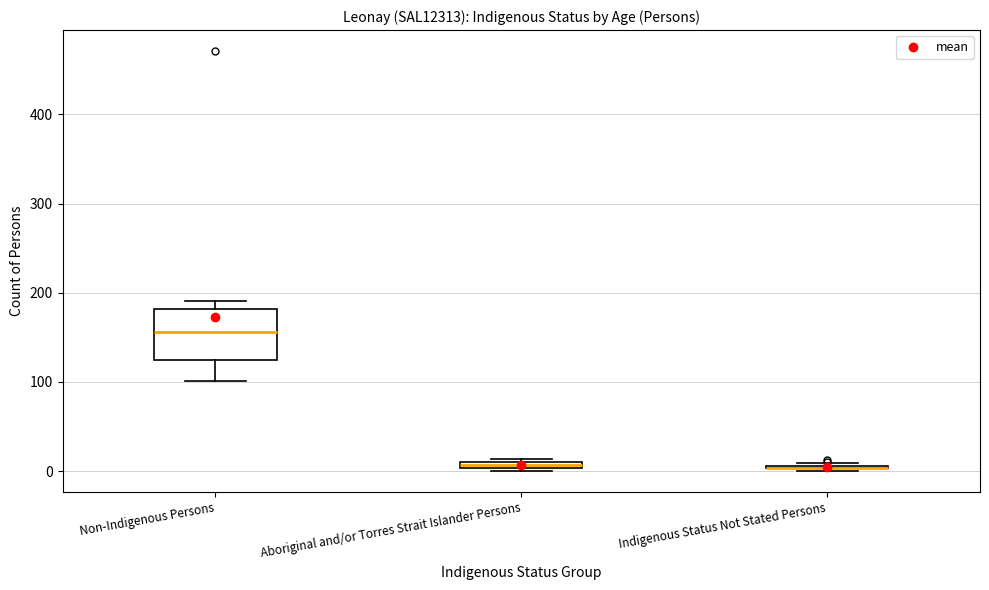

Where is the lower edge of the box for Aboriginal and/or Torres Strait Islander Persons on the y-axis? The values are not printed on the chart, so give them approximately, as read against the axis.

0